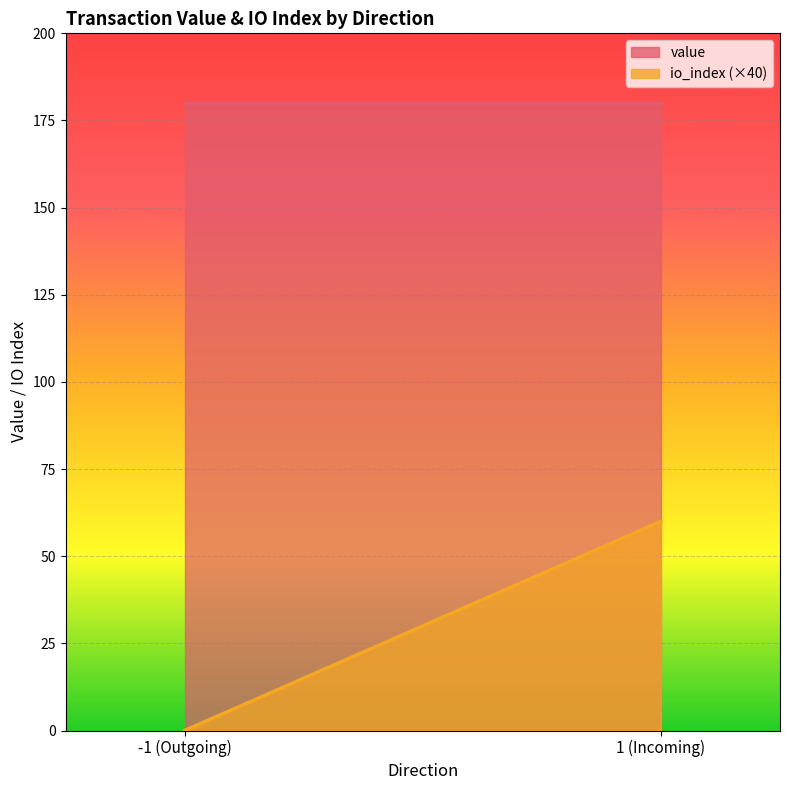

Which series changed the most between -1 and -1?

value